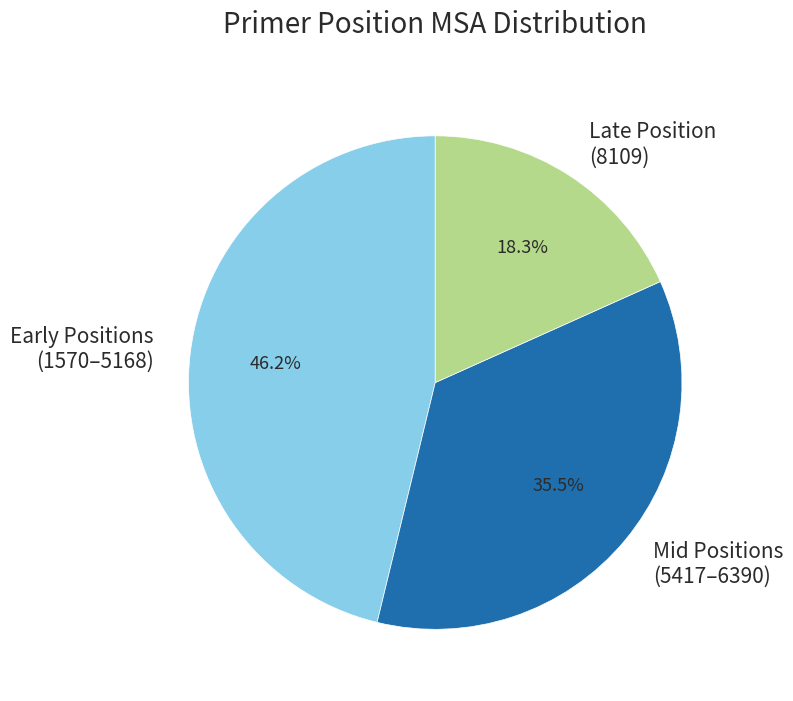

To the nearest percent, what is the average slice percentage?

33%